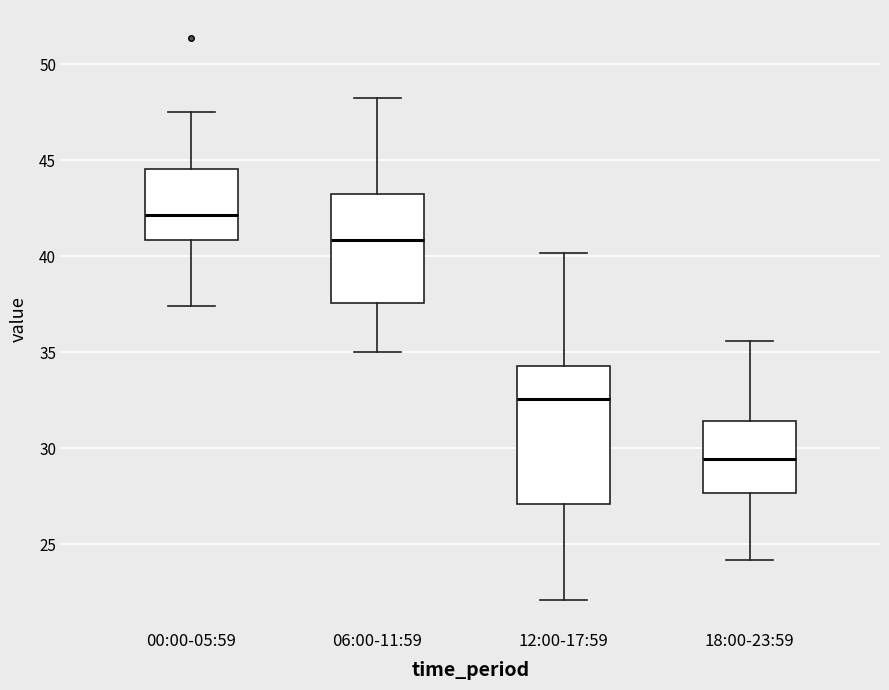

Which box's median line is the lowest?

18:00-23:59